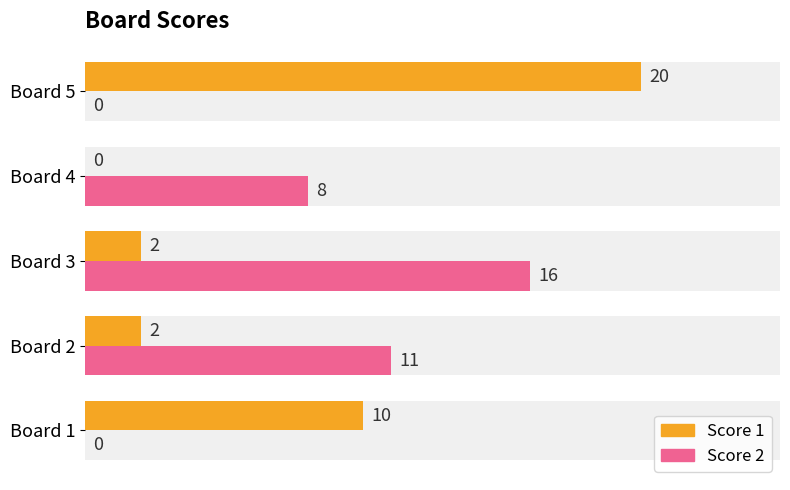

Are the bars horizontal?

Yes